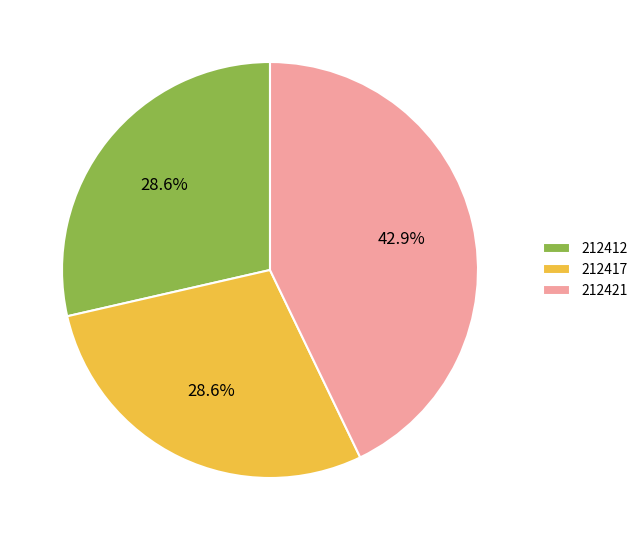

How much of the chart is everything except 212421?

57.1%